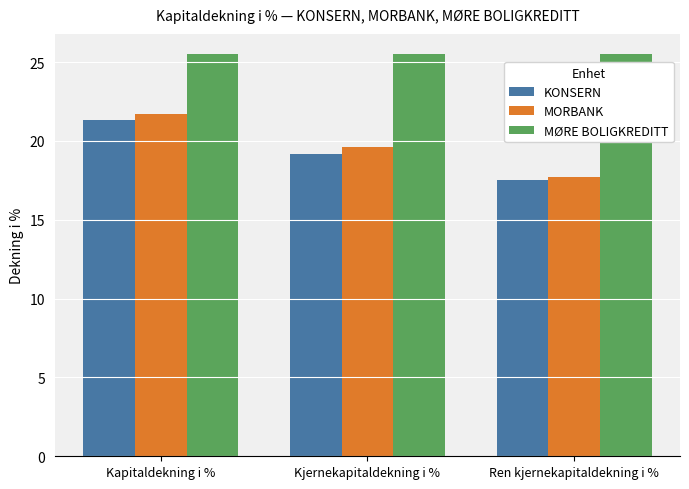

What is the sum of the MORBANK values at Kjernekapitaldekning i % and Kapitaldekning i %?

41.3